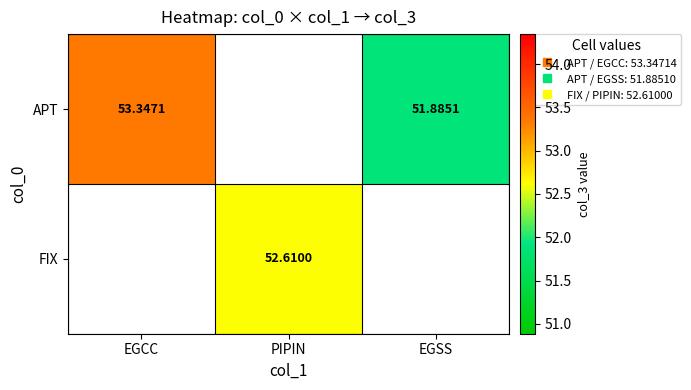

What value does the APT series have at EGSS?

51.9